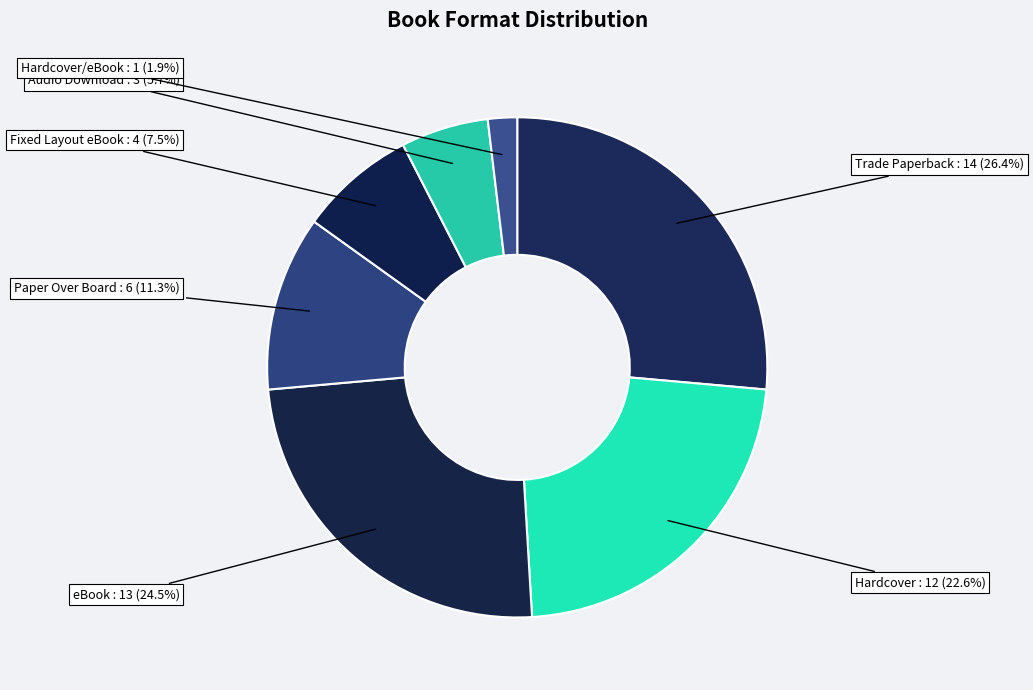

Which category has the smallest portion of the pie?

Hardcover/eBook